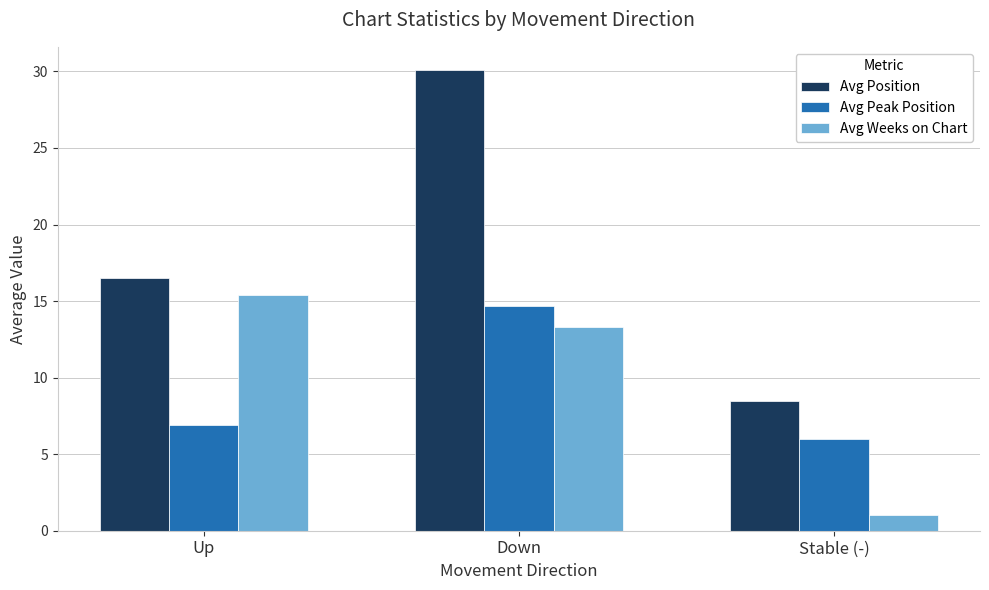

What is the highest value of the Avg Position series?

30.1